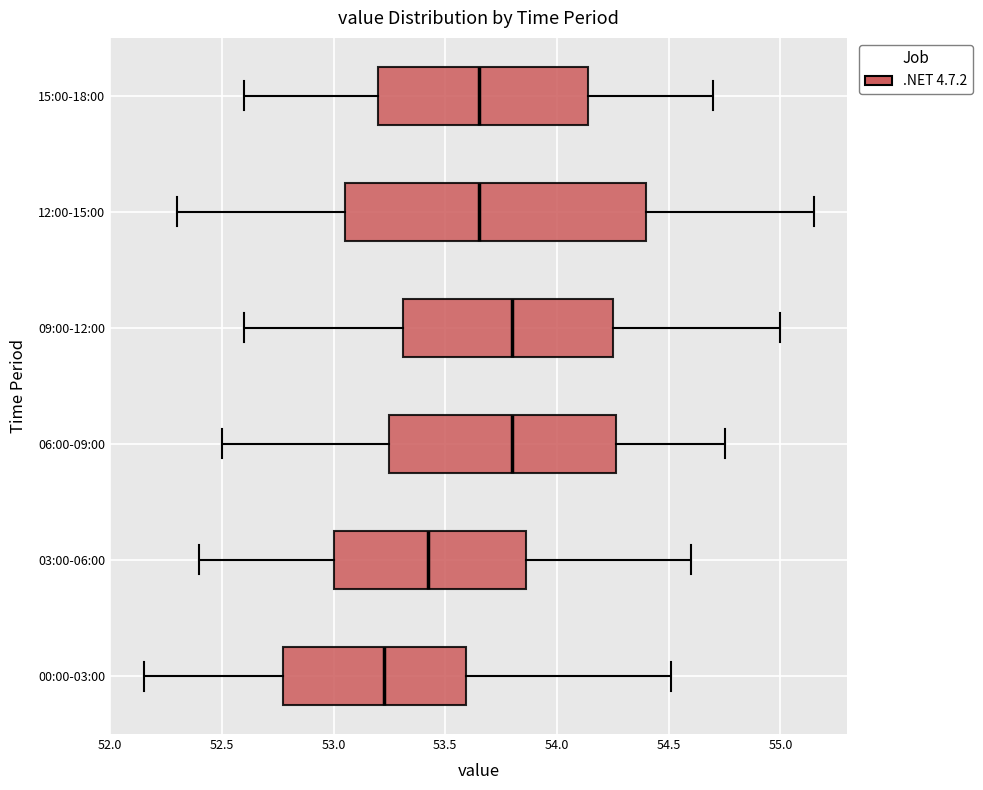

Reading bottom to top, read every box against the x-axis: the position of its median line, the range the box covers, and the ends of its whiskers. The values are not printed on the chart, so give them approximately, as read against the axis.

00:00-03:00: median 53.25, box 52.80 to 53.60, whiskers 52.15 to 54.50
03:00-06:00: median 53.45, box 53.00 to 53.85, whiskers 52.40 to 54.60
06:00-09:00: median 53.80, box 53.25 to 54.25, whiskers 52.50 to 54.75
09:00-12:00: median 53.80, box 53.30 to 54.25, whiskers 52.60 to 55.00
12:00-15:00: median 53.65, box 53.05 to 54.40, whiskers 52.30 to 55.15
15:00-18:00: median 53.65, box 53.20 to 54.15, whiskers 52.60 to 54.70